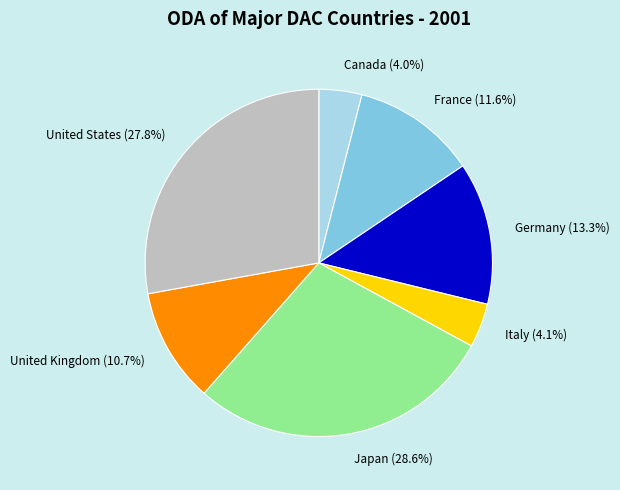

How many segments does this pie chart have?

7